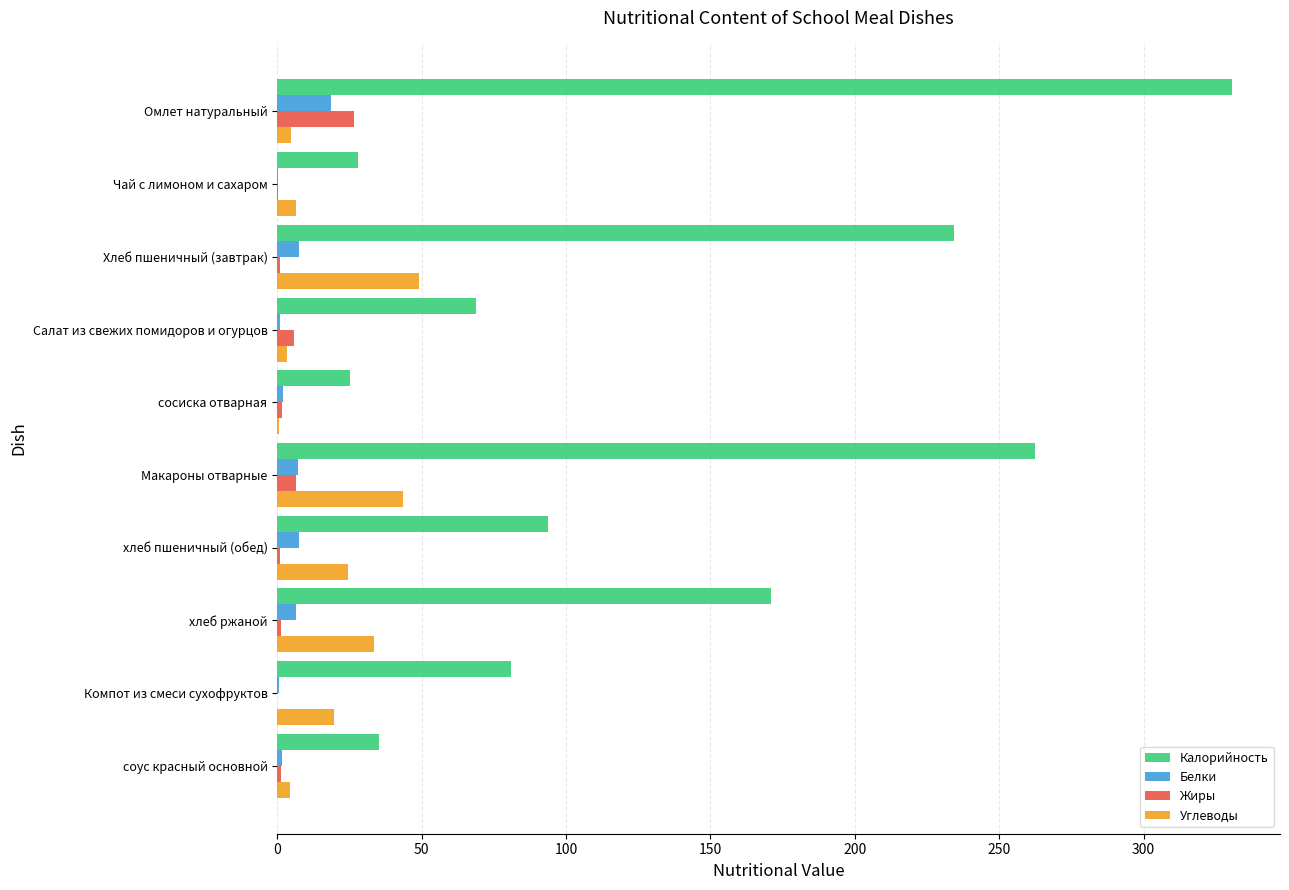

Count the number of data series in this chart.

4